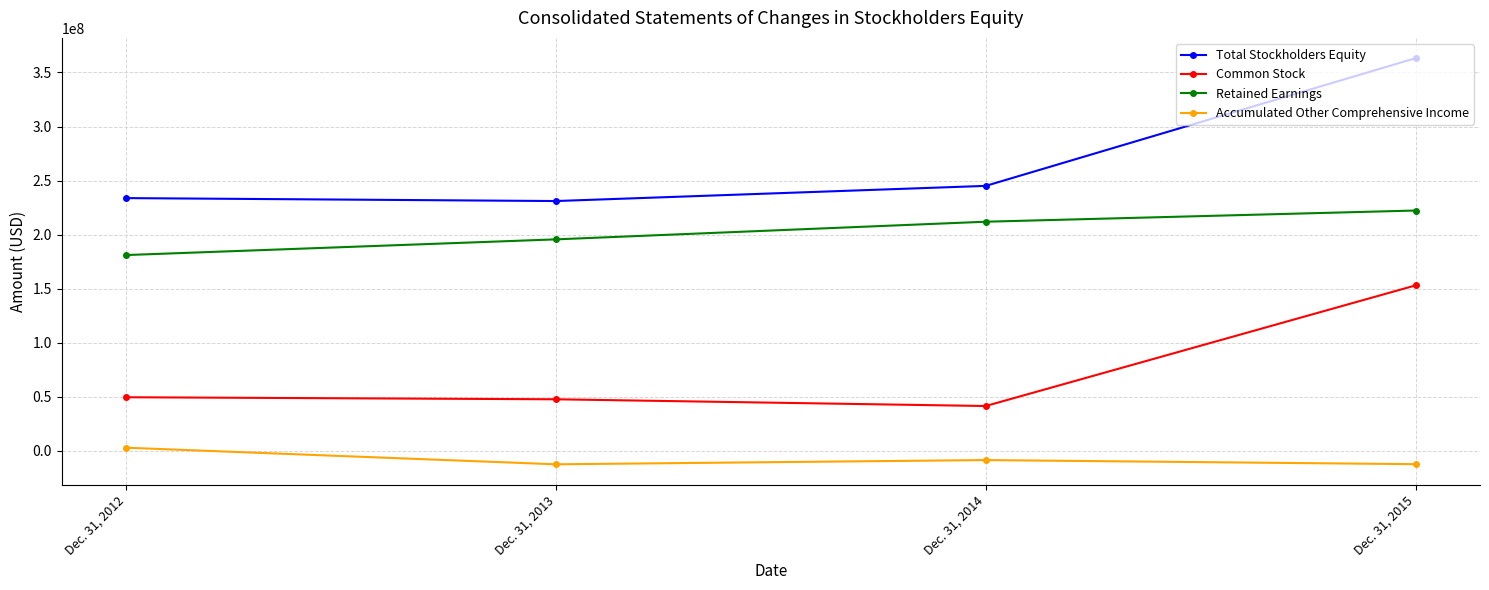

What is the minimum value shown in the chart?

-12347000